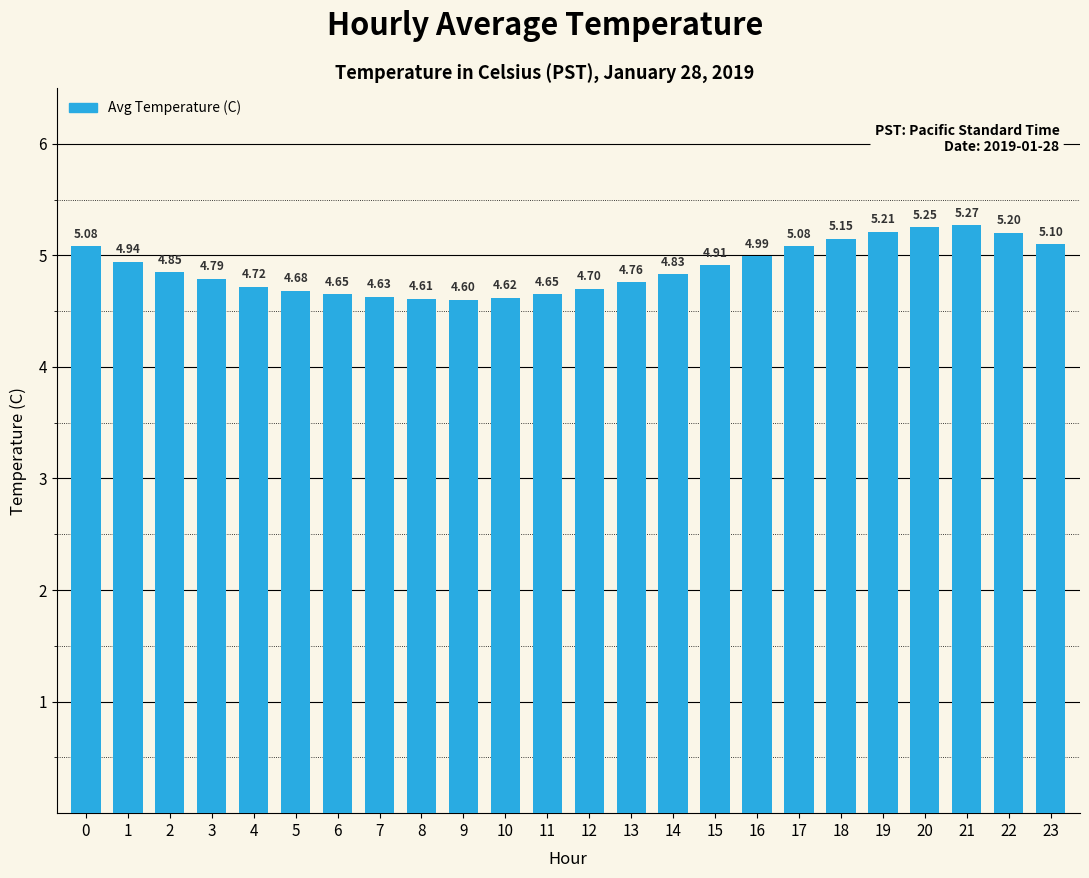

What is the sum of all values?

117.3